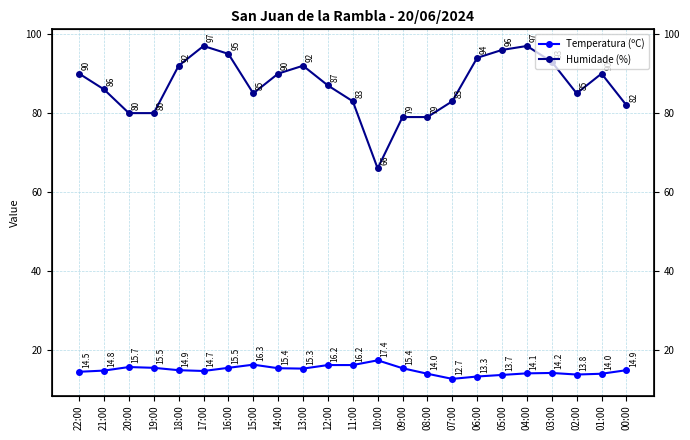

What is the difference between the Temperatura (ºC) values at 14:00 and 00:00?

0.5